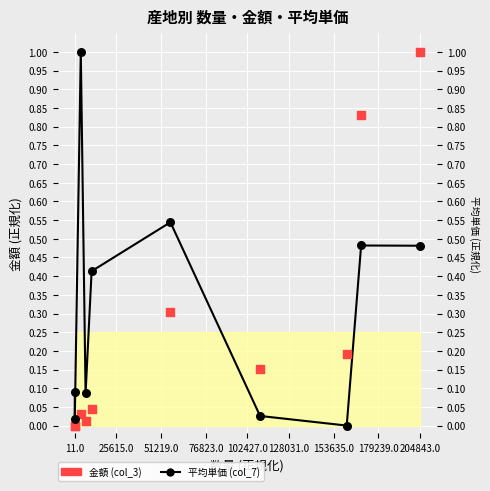

What are all the series names shown in the legend?

平均単価 (col_7), 金額 (col_3)